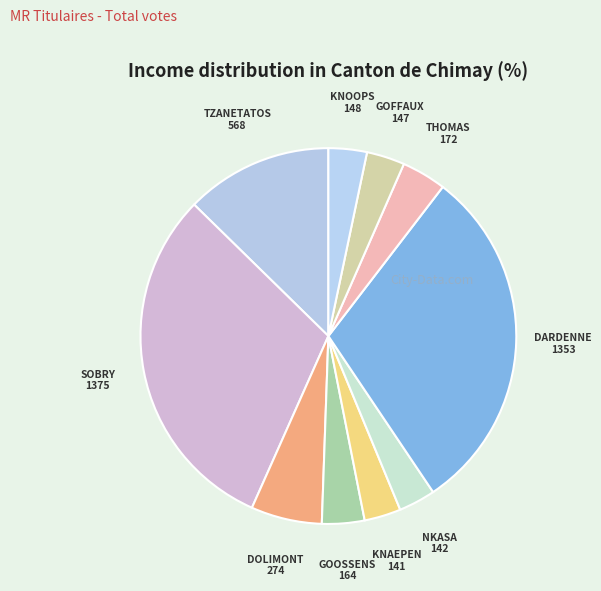

Is GOOSSENS 164 the majority of the pie?

No